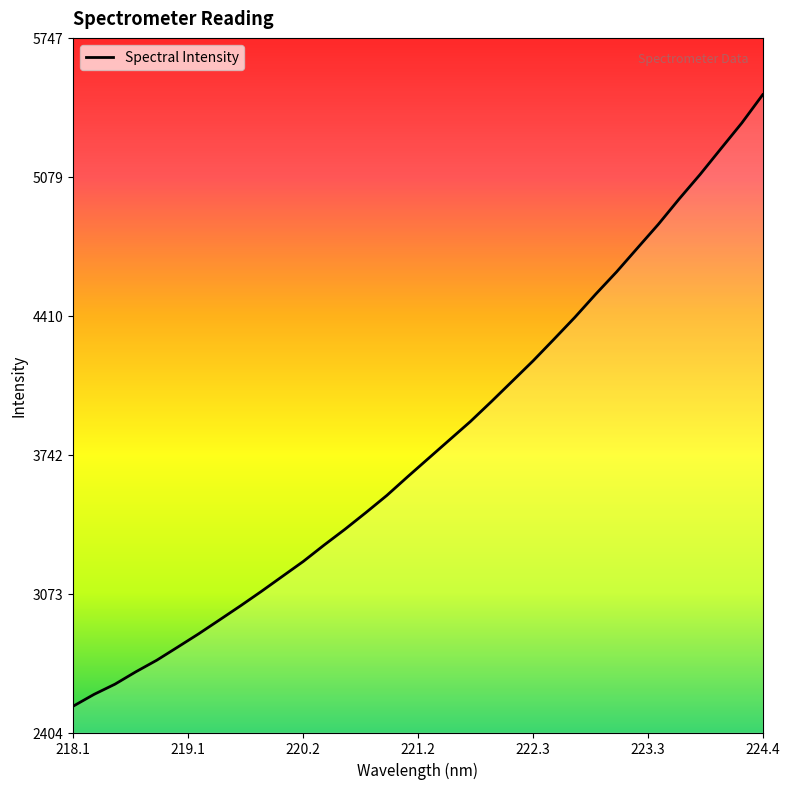

What is the maximum value shown in the chart?

5473.7